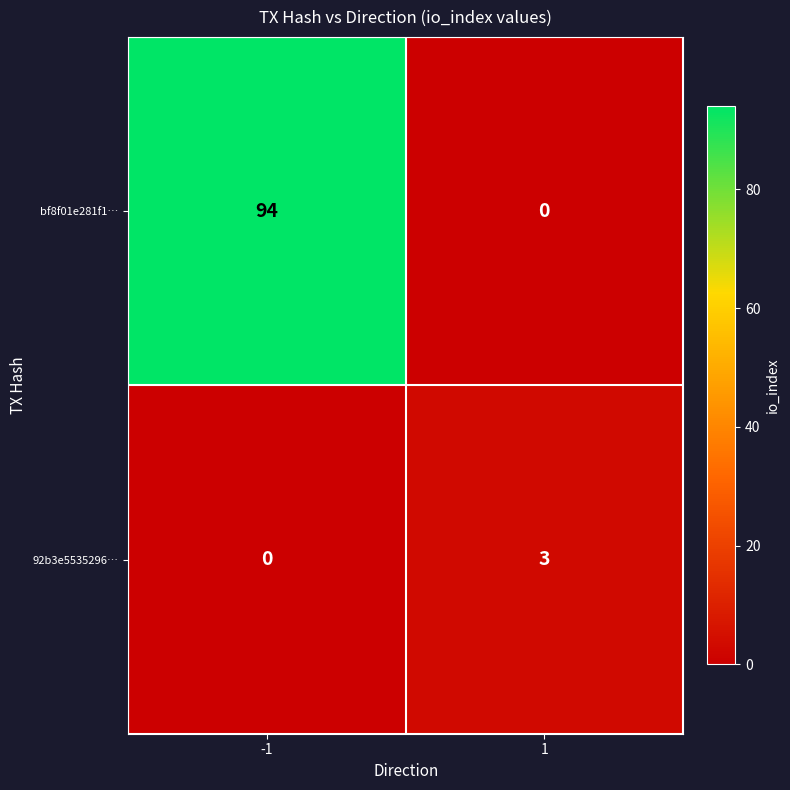

Between -1 and 1, which series saw the biggest shift?

bf8f01e281f1…